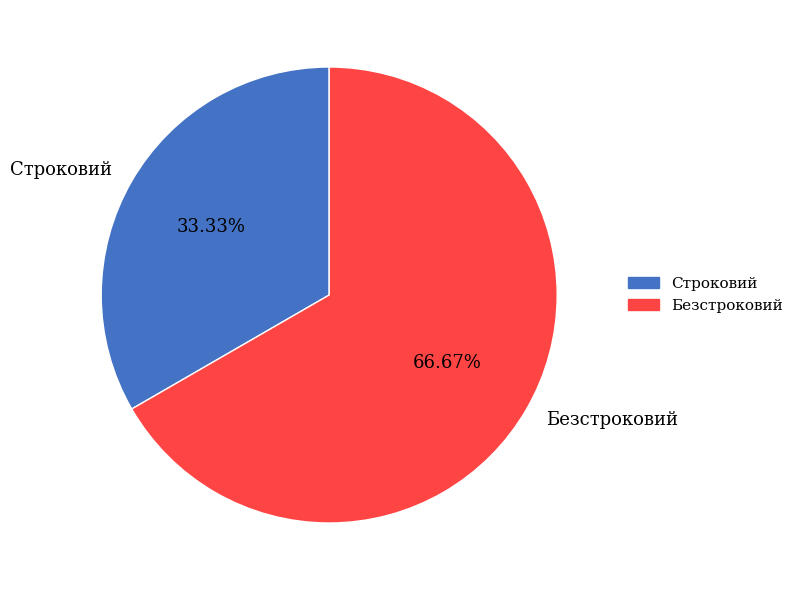

Is the sum of Строковий and Безстроковий greater than half?

Yes